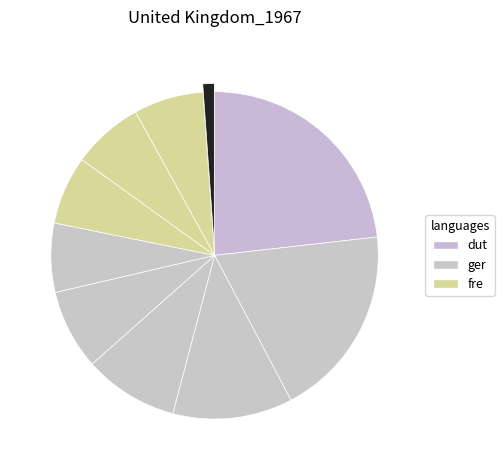

How many segments does this pie chart have?

10